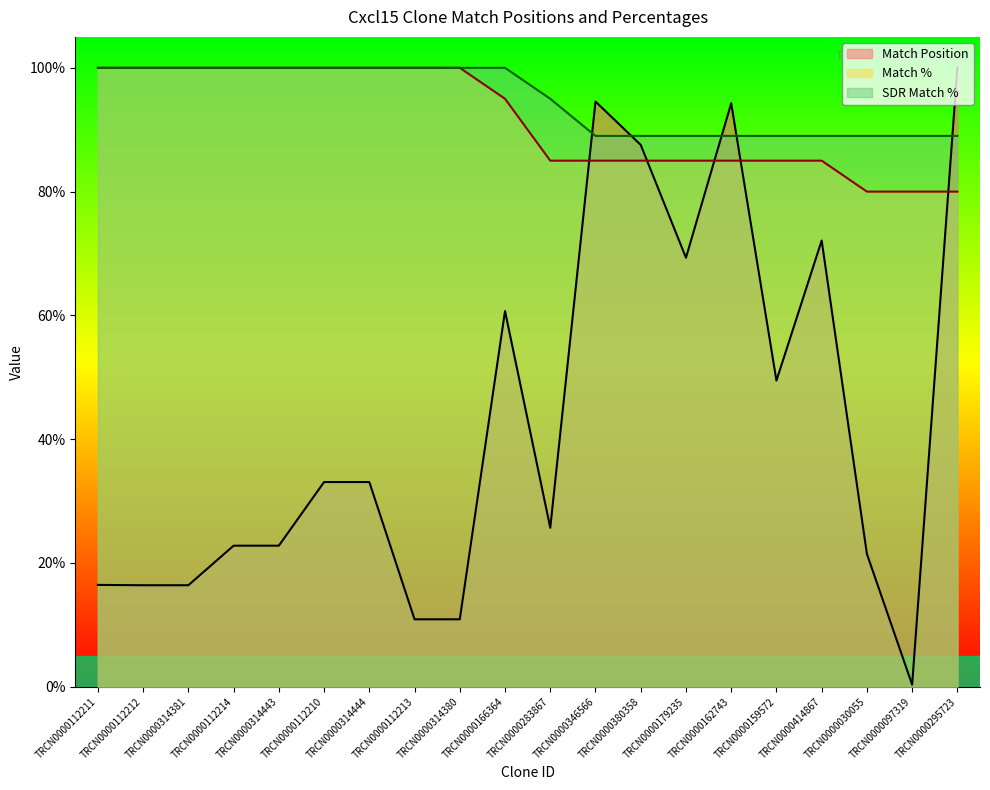

Which series has the largest total across all categories?

SDR Match %